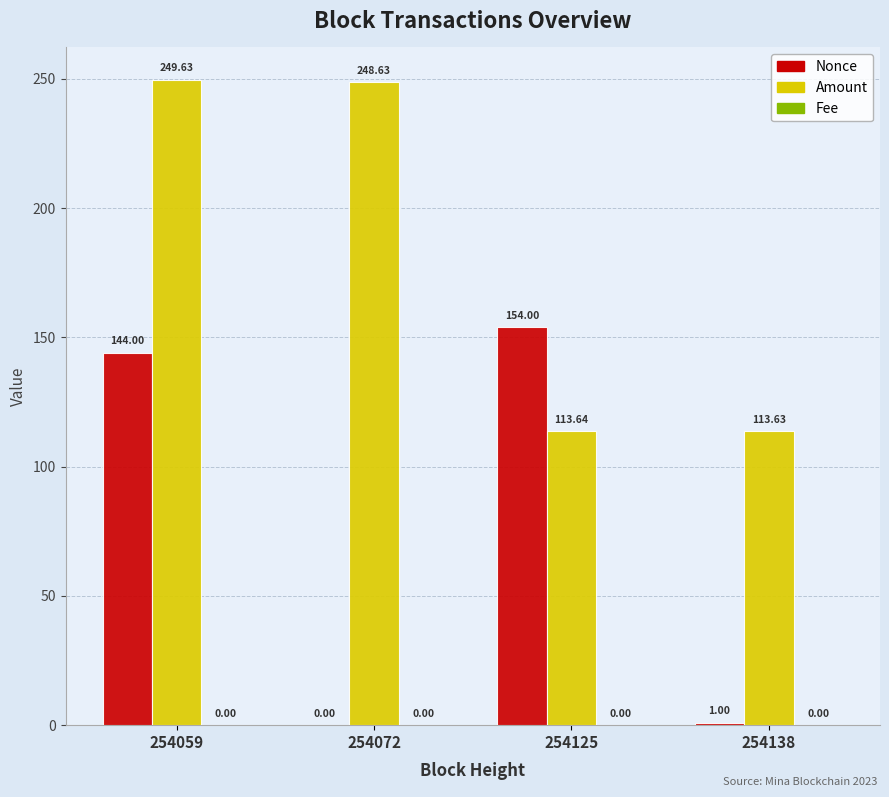

What is the maximum value shown in the chart?

249.6